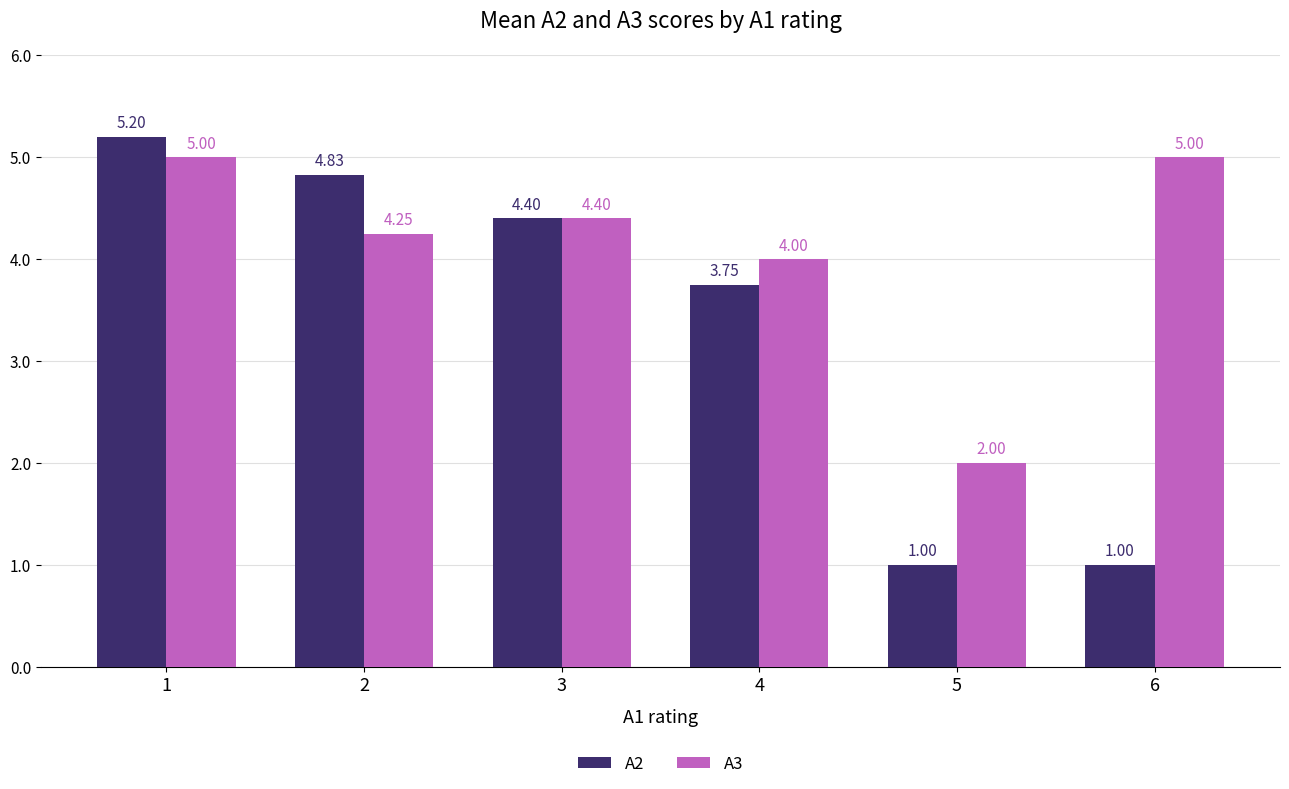

What is the average value of the A3 series?

4.1